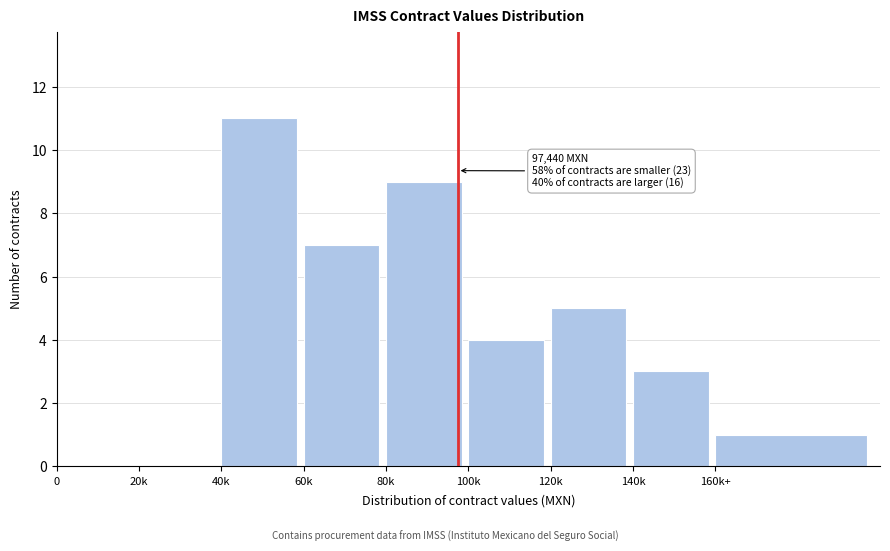

Reading left to right, transcribe all the data shown in this chart.

0=0	20k=0	40k=11	60k=7	80k=9	100k=4	120k=5	140k=3	160k+=1